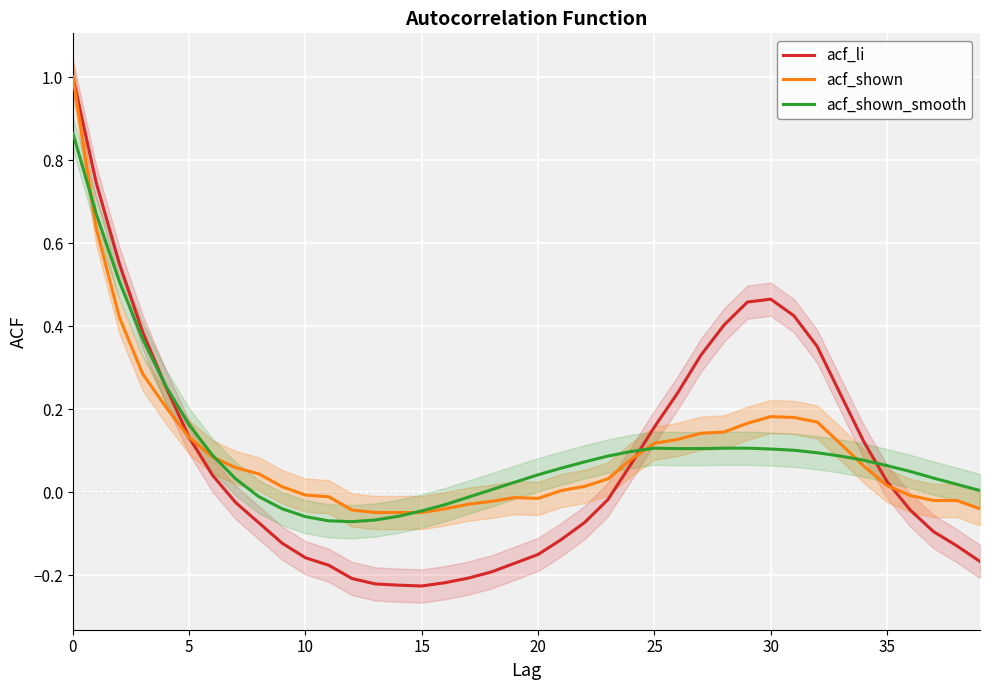

After their last crossing, which series has the higher values: acf_shown_smooth or acf_shown?

acf_shown_smooth